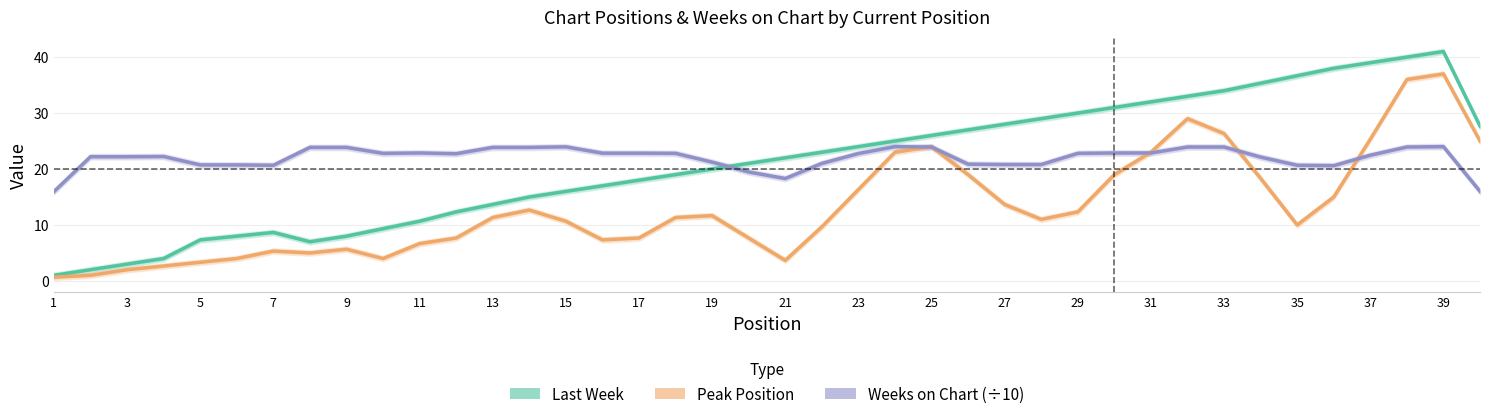

How many intersections are there between Weeks on Chart (÷10) and Last Week?

1